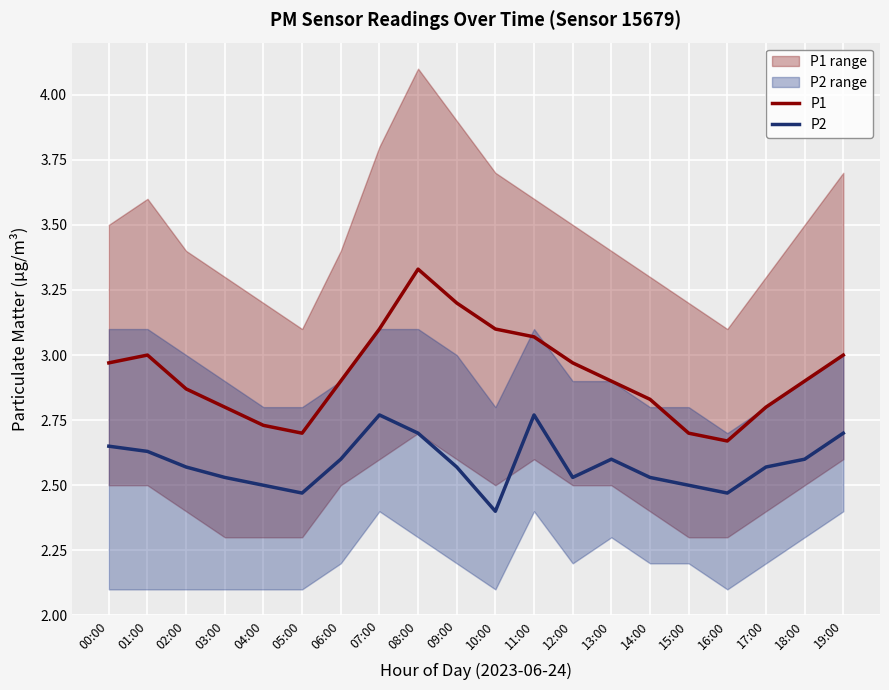

How many lines are shown in the chart?

2